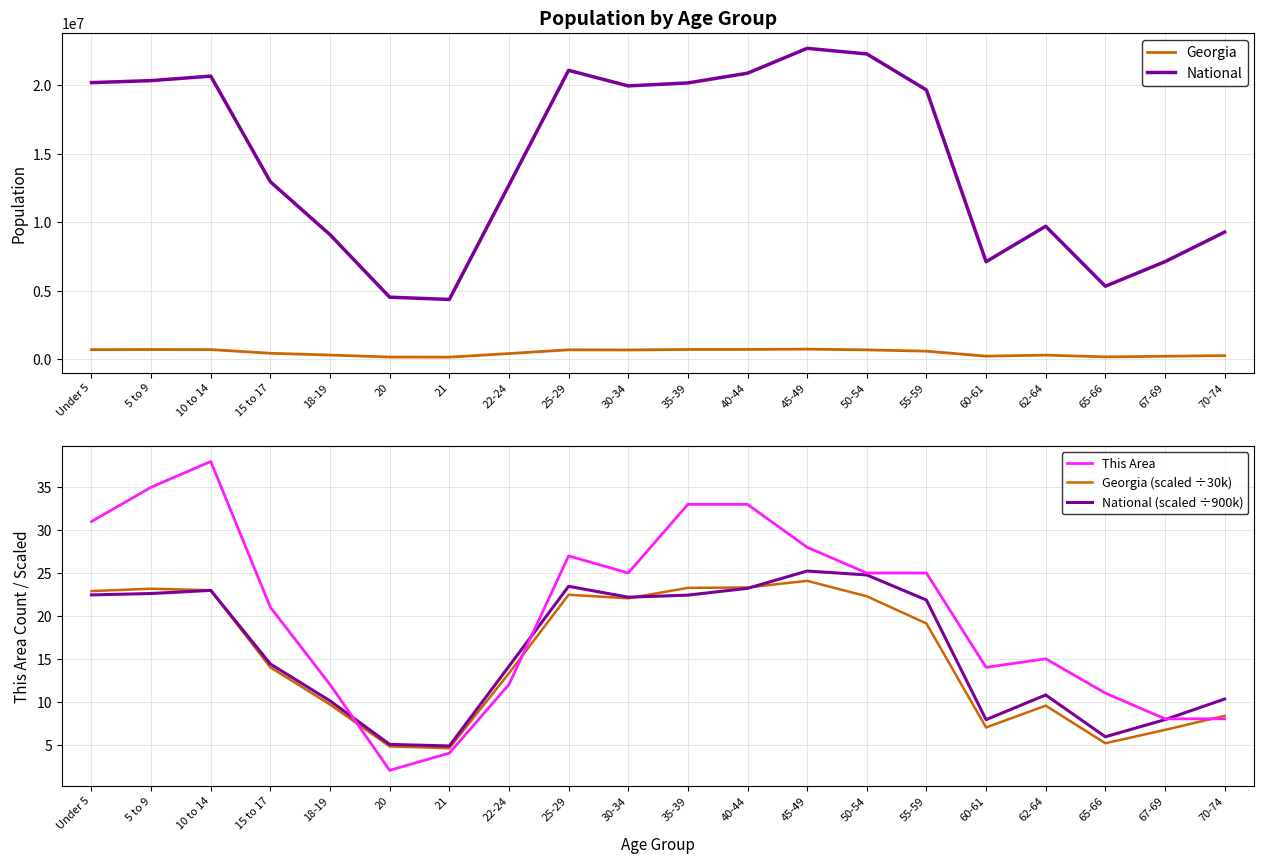

True or false: Georgia and National intersect in this chart.

False